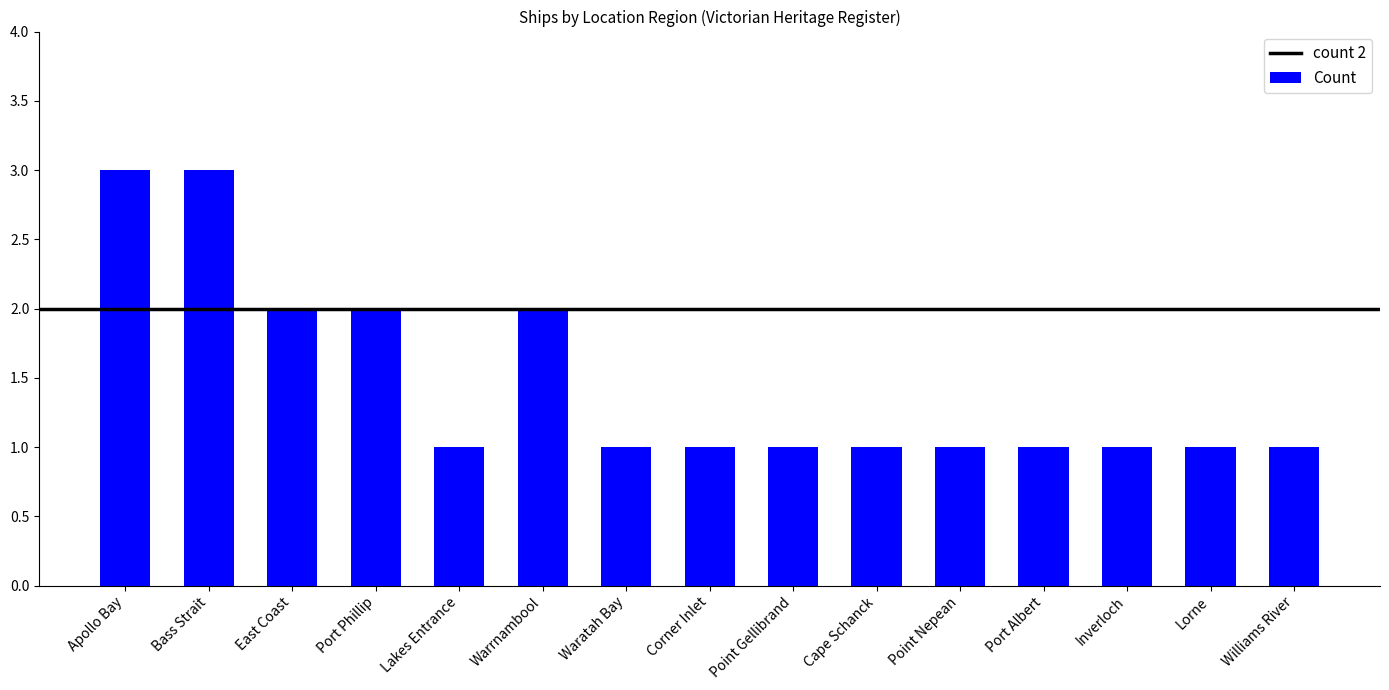

What is the label of the 11th bar from the right?

Lakes Entrance